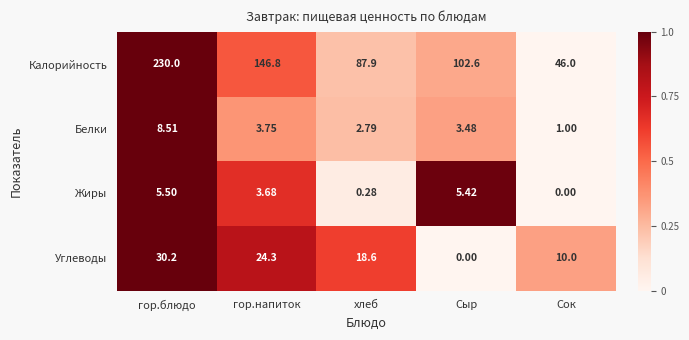

Is the value of Углеводы at гор.блюдо greater than the value of Калорийность at Сыр?

No